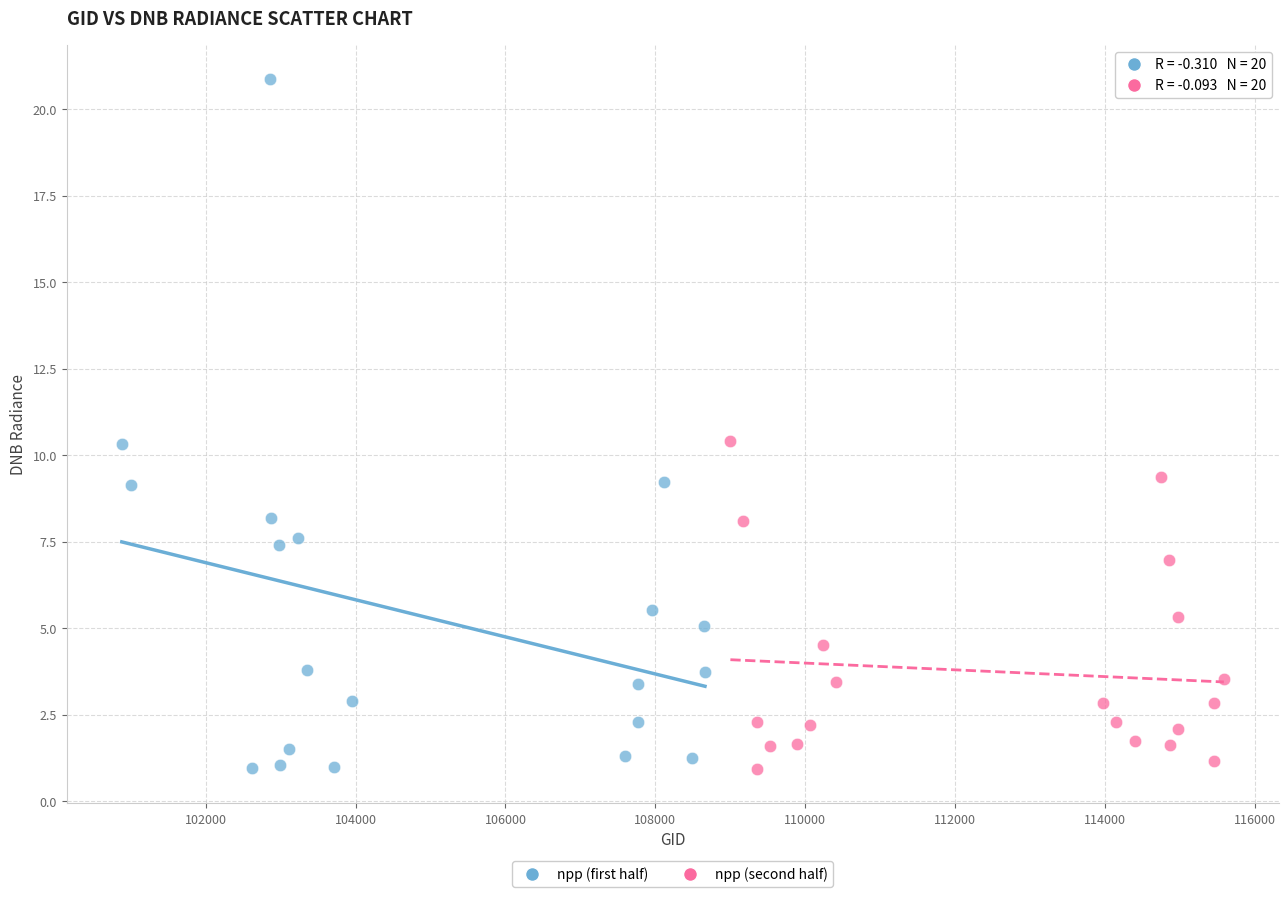

Which series has the widest spread of Y values?

npp (first half)